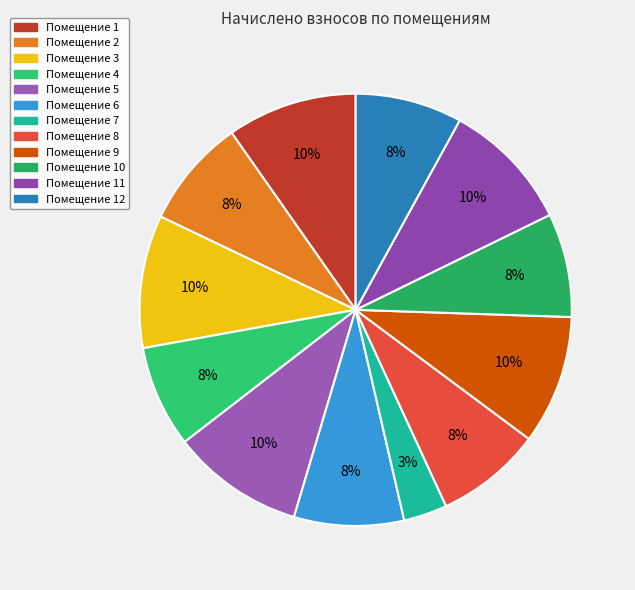

Is there a majority slice in this chart?

No